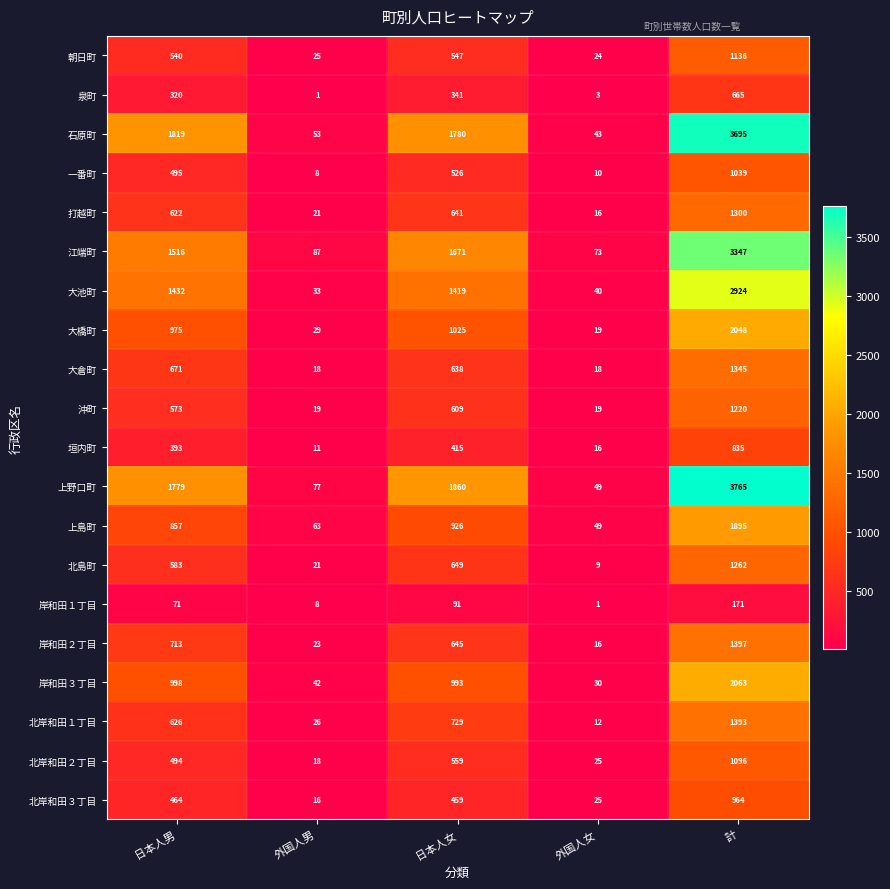

What is the sum of all 大池町 values?

5848